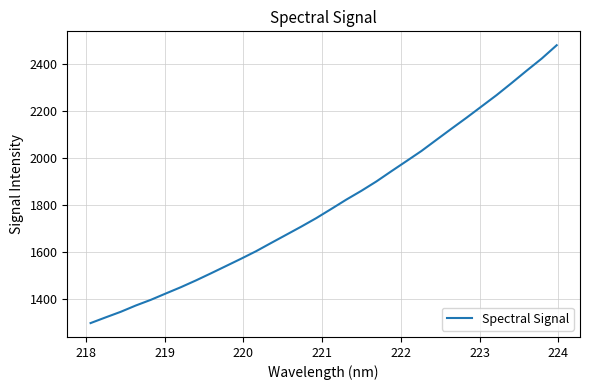

What is the difference between the maximum and minimum values?

1184.6